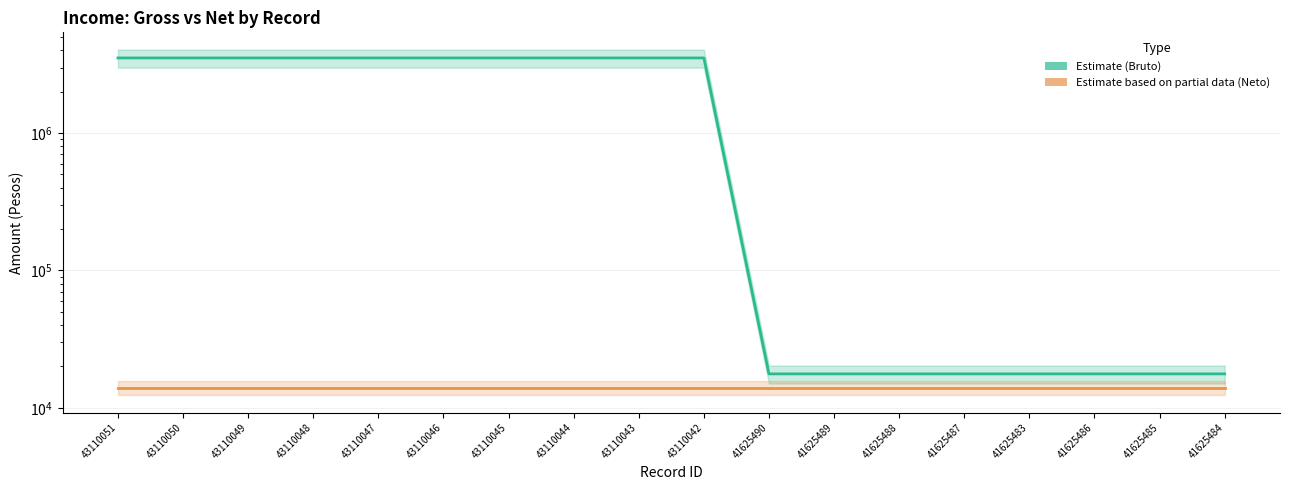

Where is Monto Bruto de Los Ingresos nearest to the value 1771228?

41625490